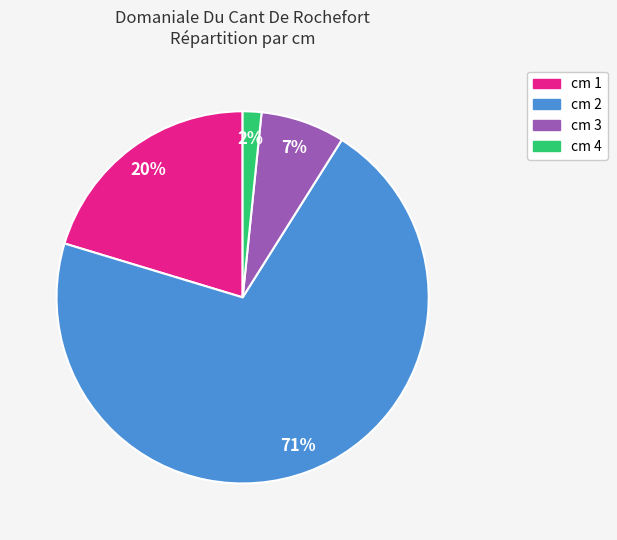

To the nearest percent, what portion does cm 2 represent?

71%